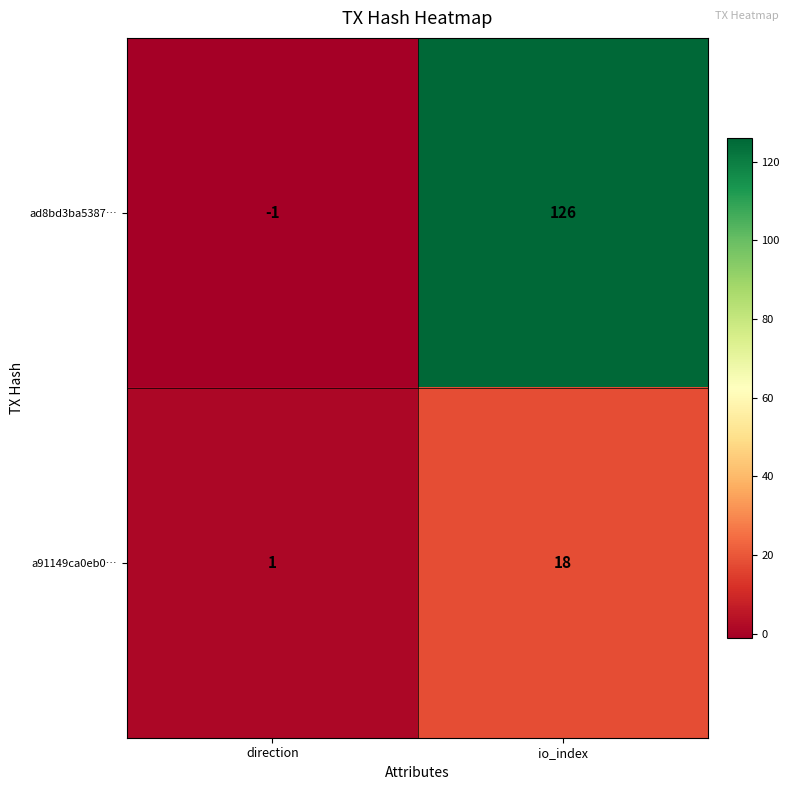

Which series has the largest total across all categories?

ad8bd3ba5387…